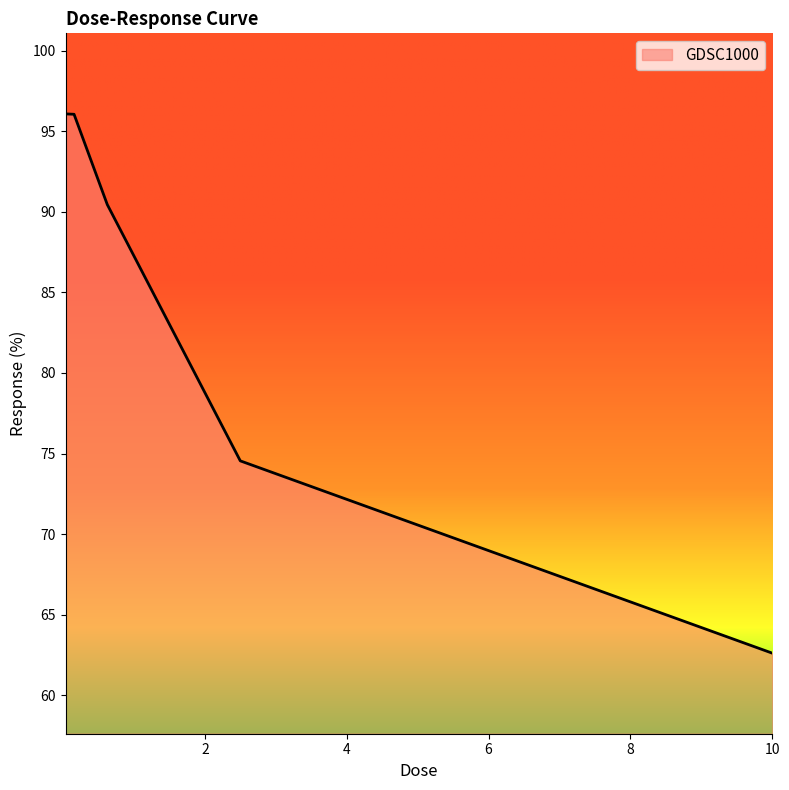

What is the greatest value displayed?

96.1